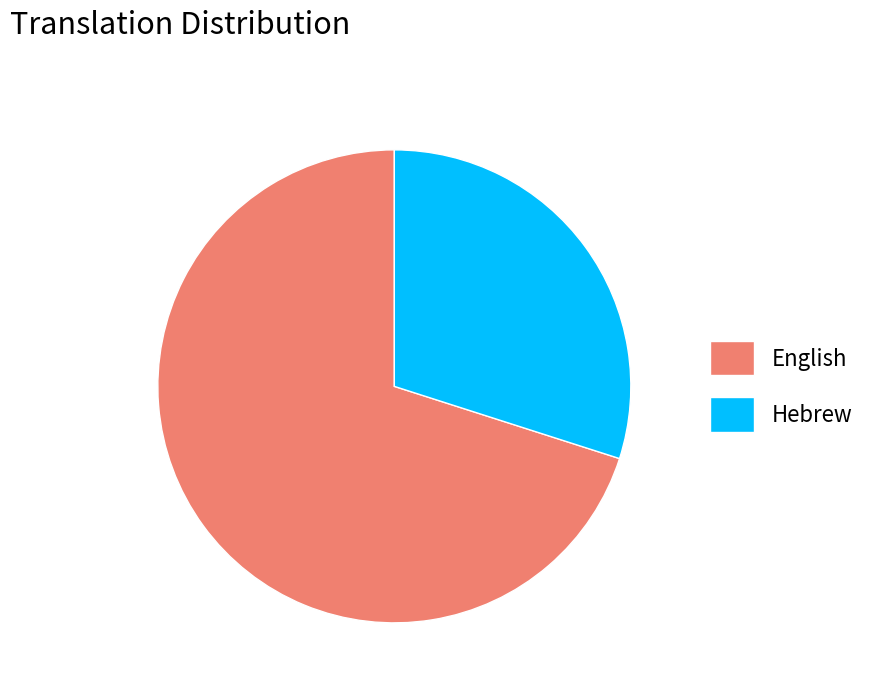

Approximately how many times larger is the value at English compared to Hebrew?

2.3